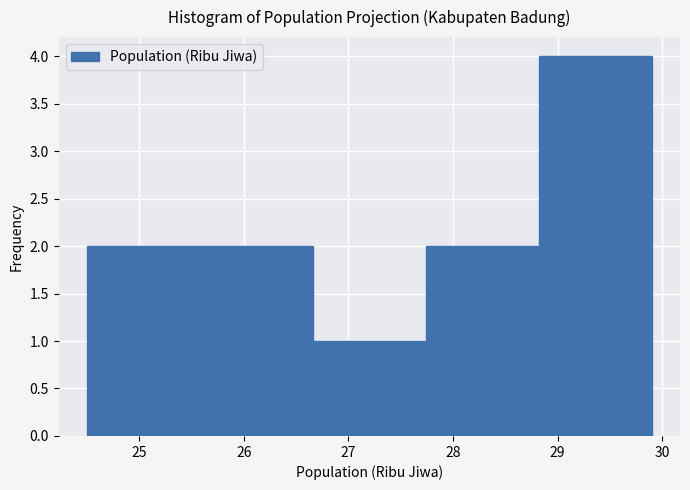

Reading left to right, transcribe this chart: for each bar, give the range it covers on the x-axis and its height. Neither the bar edges nor the heights are printed on the chart, so give them approximately, as read against the axes.

24.50 to 25.58: 2
25.58 to 26.66: 2
26.66 to 27.74: 1
27.74 to 28.82: 2
28.82 to 29.90: 4